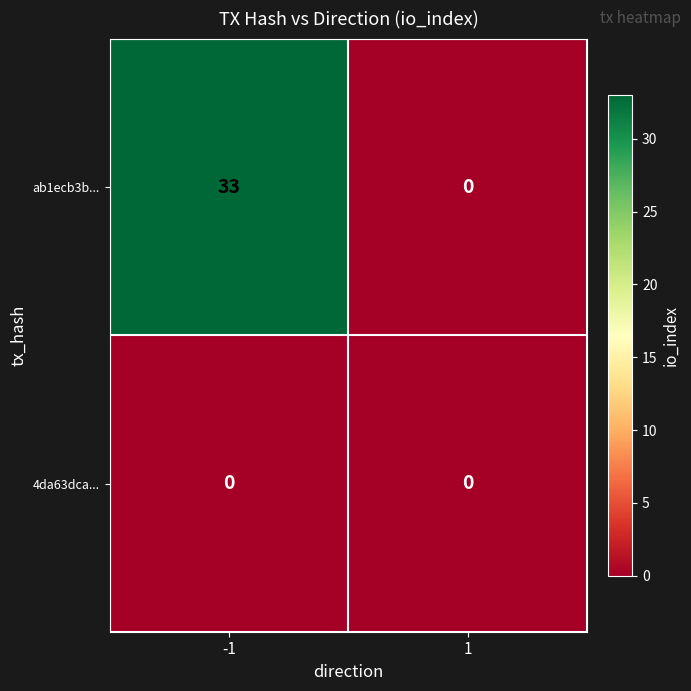

At -1, list the series in order from largest to smallest.

ab1ecb3b..., 4da63dca...